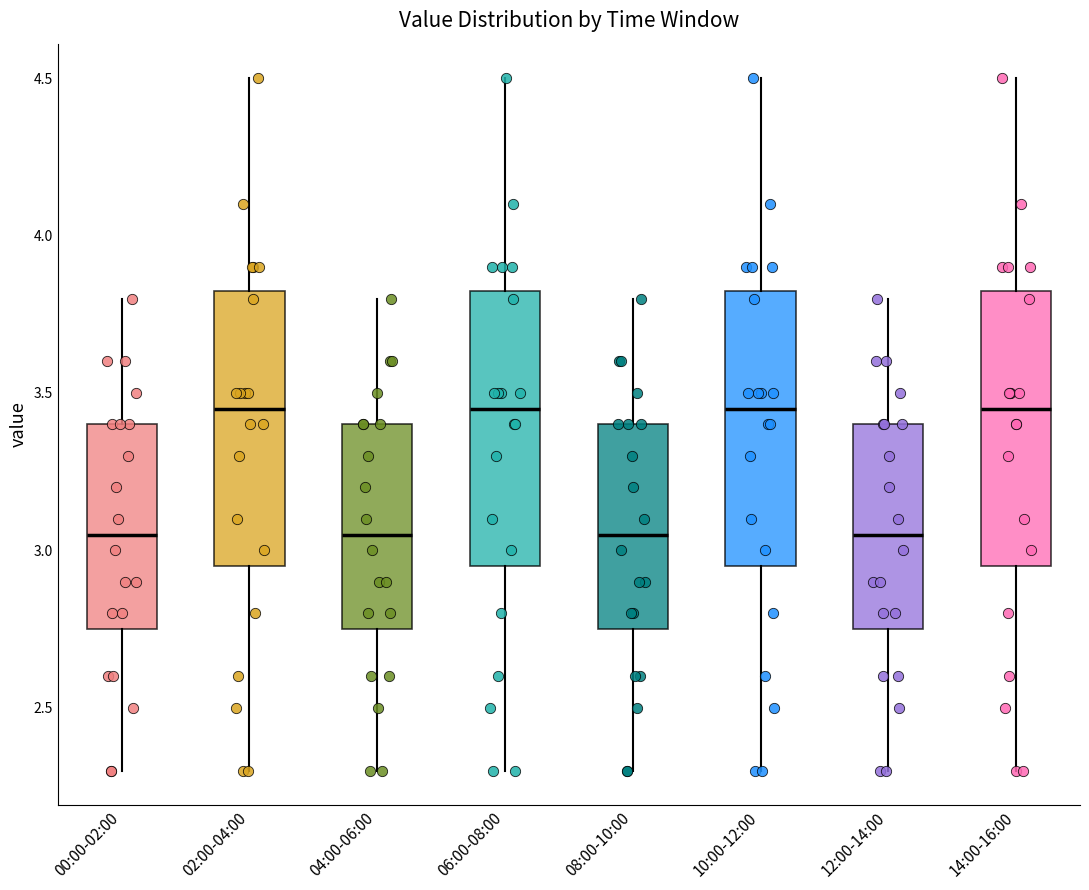

Where does the upper whisker of the box for 02:00-04:00 end on the y-axis? The values are not printed on the chart, so give them approximately, as read against the axis.

4.50